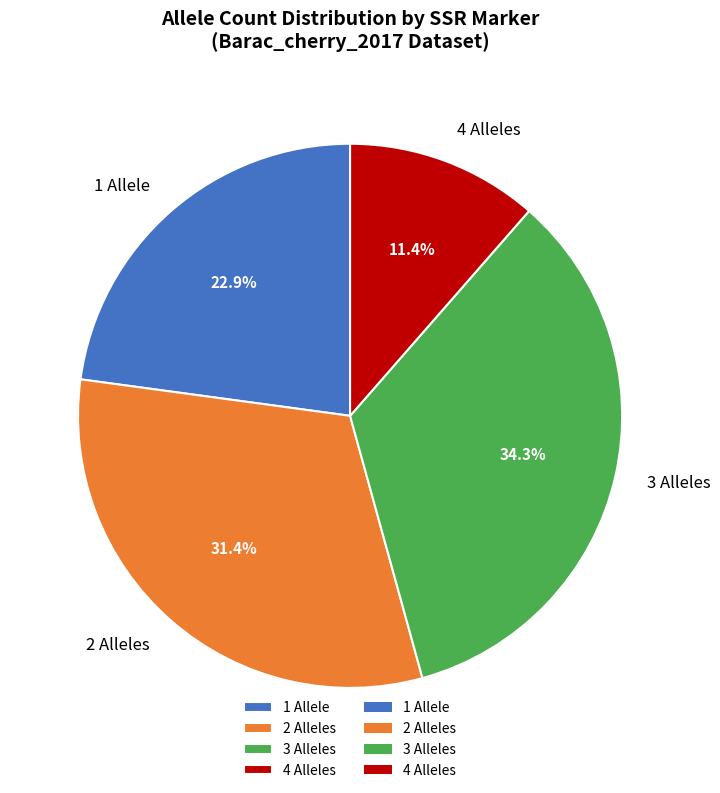

How many slices are in this pie chart?

4